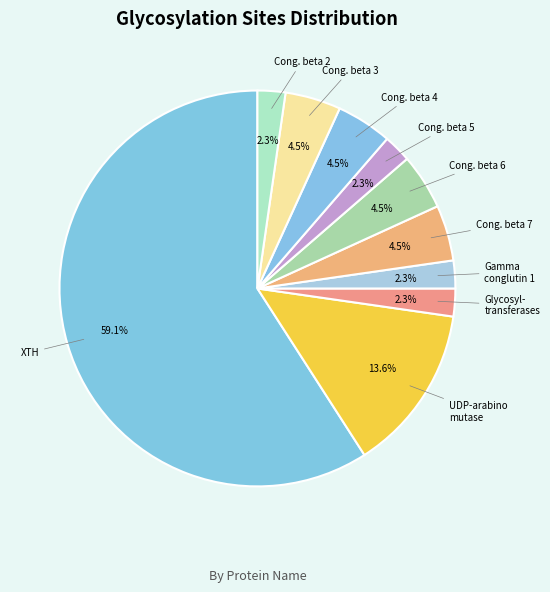

Count the number of slices in the pie.

10